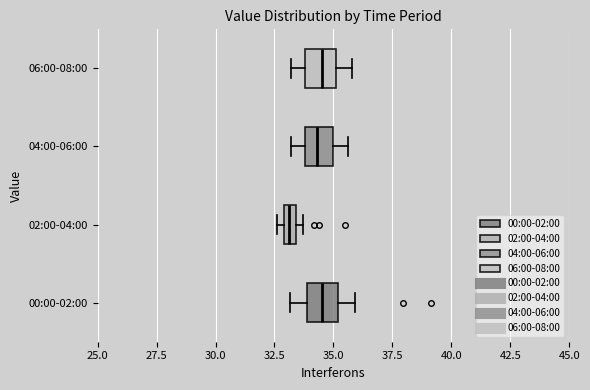

Where does the left whisker of the box for 04:00-06:00 end on the x-axis? The values are not printed on the chart, so give them approximately, as read against the axis.

33.0